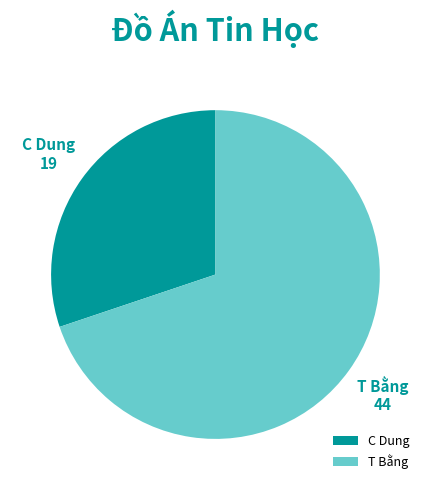

Which slice is the largest?

T Bằng